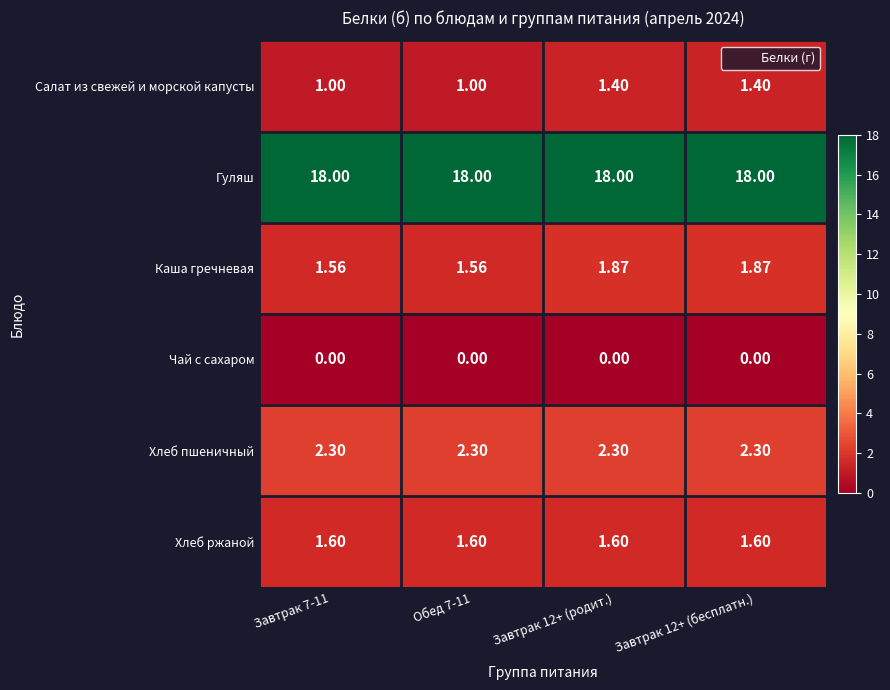

At how many categories does at least one series exceed 4?

4